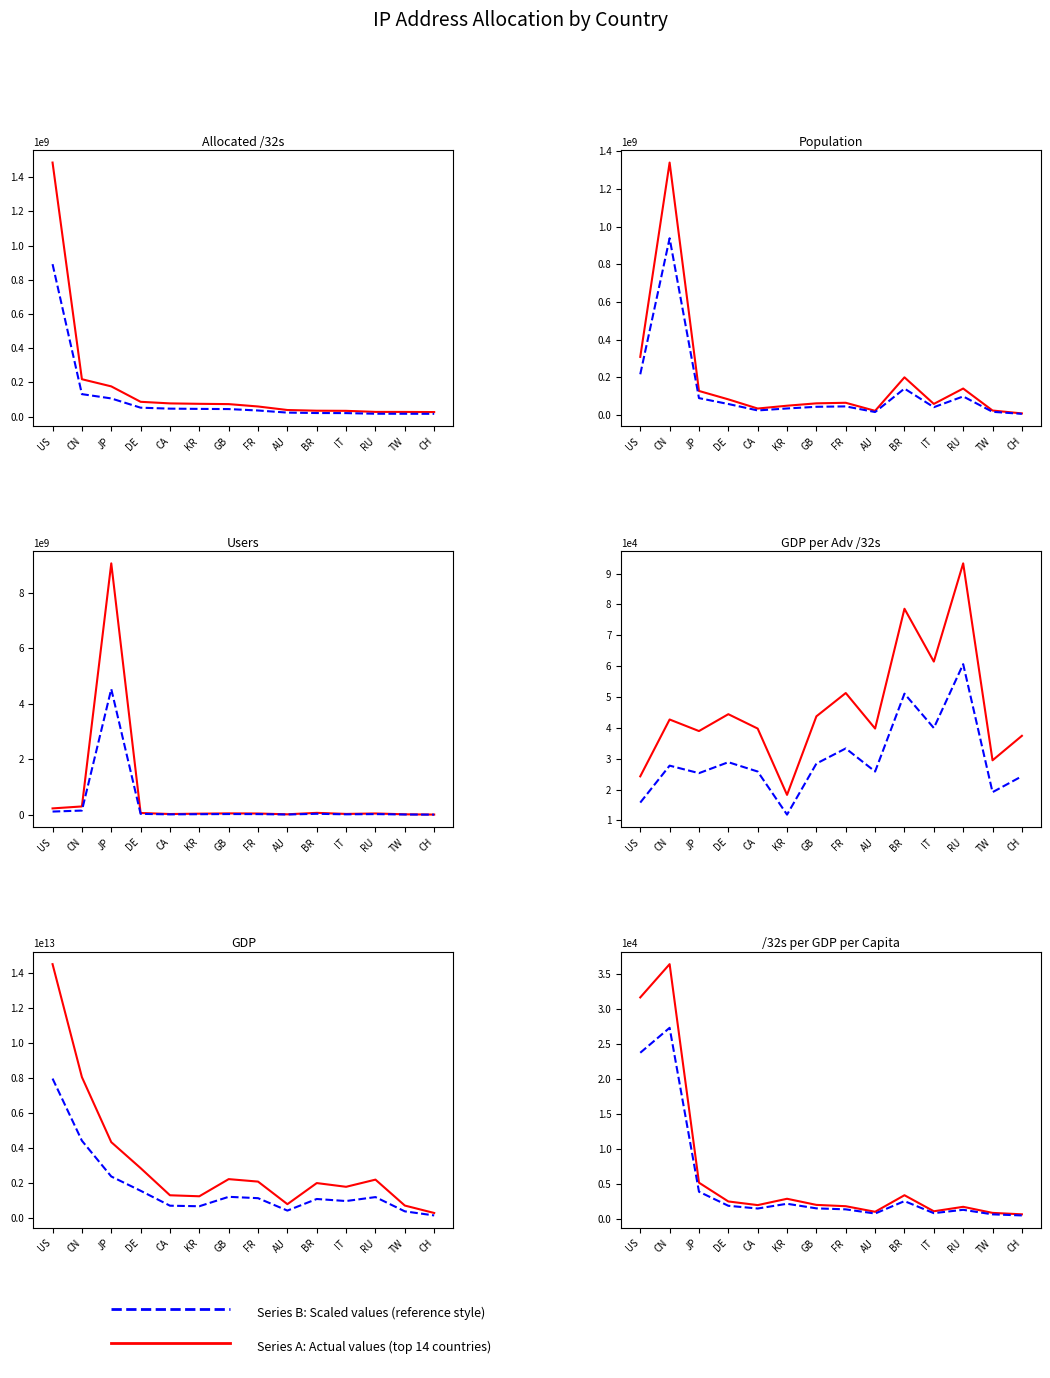

The value of Series B (scaled) at IT is 802.7. True or false?

True